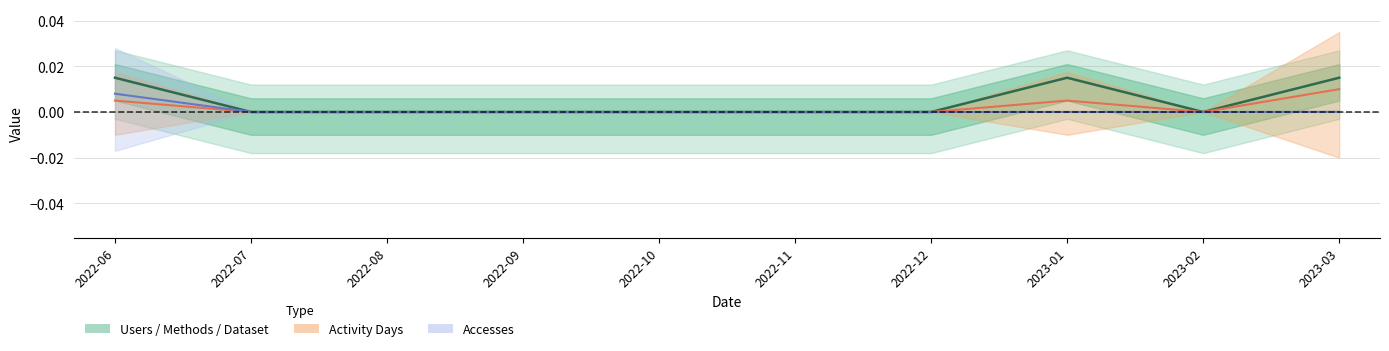

List the labels in order of value, smallest first.

2022-07, 2022-08, 2022-09, 2022-10, 2022-11, 2022-12, 2023-02, 2022-06, 2023-01, 2023-03